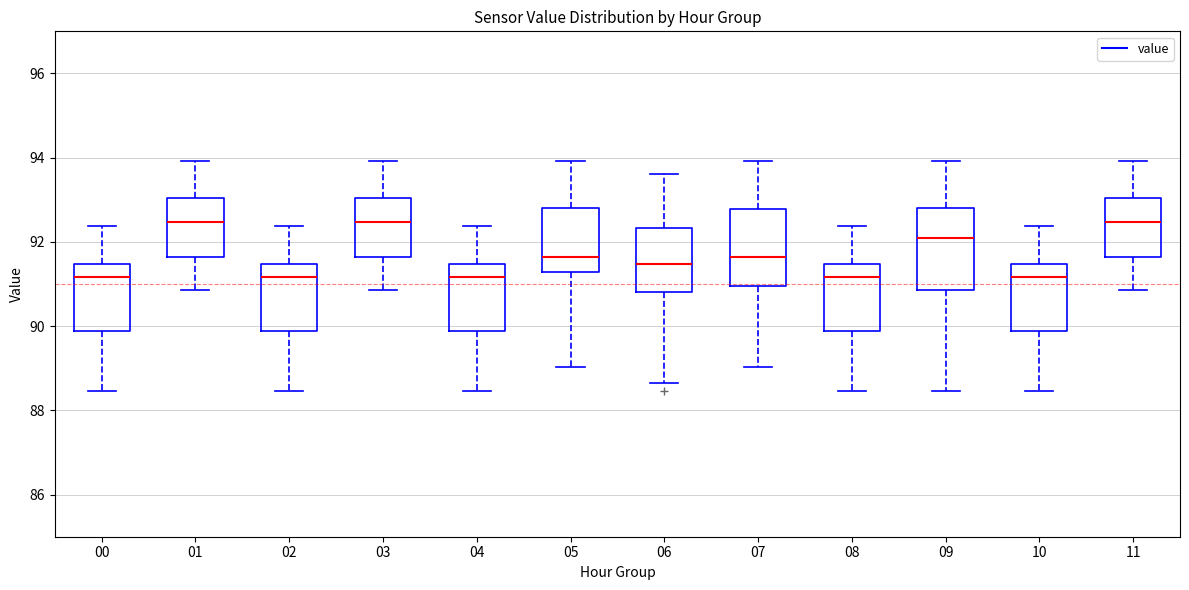

Reading left to right, transcribe this box plot: for each box, give where its median line is, the range the box spans, and where its two whiskers end, as read against the y-axis. The values are not printed on the chart, so give them approximately, as read against the axis.

00: median 91.2, box 89.8 to 91.4, whiskers 88.4 to 92.4
01: median 92.4, box 91.6 to 93.0, whiskers 90.8 to 94.0
02: median 91.2, box 89.8 to 91.4, whiskers 88.4 to 92.4
03: median 92.4, box 91.6 to 93.0, whiskers 90.8 to 94.0
04: median 91.2, box 89.8 to 91.4, whiskers 88.4 to 92.4
05: median 91.6, box 91.2 to 92.8, whiskers 89.0 to 94.0
06: median 91.4, box 90.8 to 92.4, whiskers 88.6 to 93.6
07: median 91.6, box 91.0 to 92.8, whiskers 89.0 to 94.0
08: median 91.2, box 89.8 to 91.4, whiskers 88.4 to 92.4
09: median 92.2, box 90.8 to 92.8, whiskers 88.4 to 94.0
10: median 91.2, box 89.8 to 91.4, whiskers 88.4 to 92.4
11: median 92.4, box 91.6 to 93.0, whiskers 90.8 to 94.0